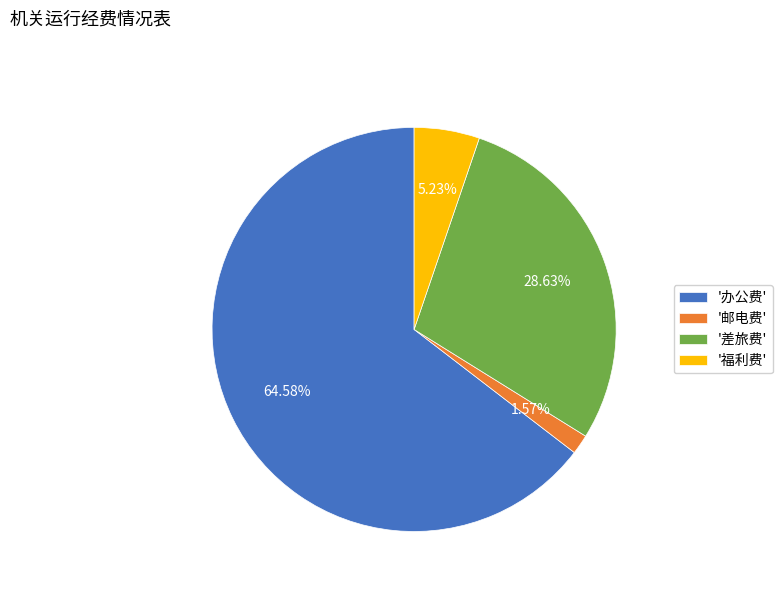

What is the majority slice?

'办公费'